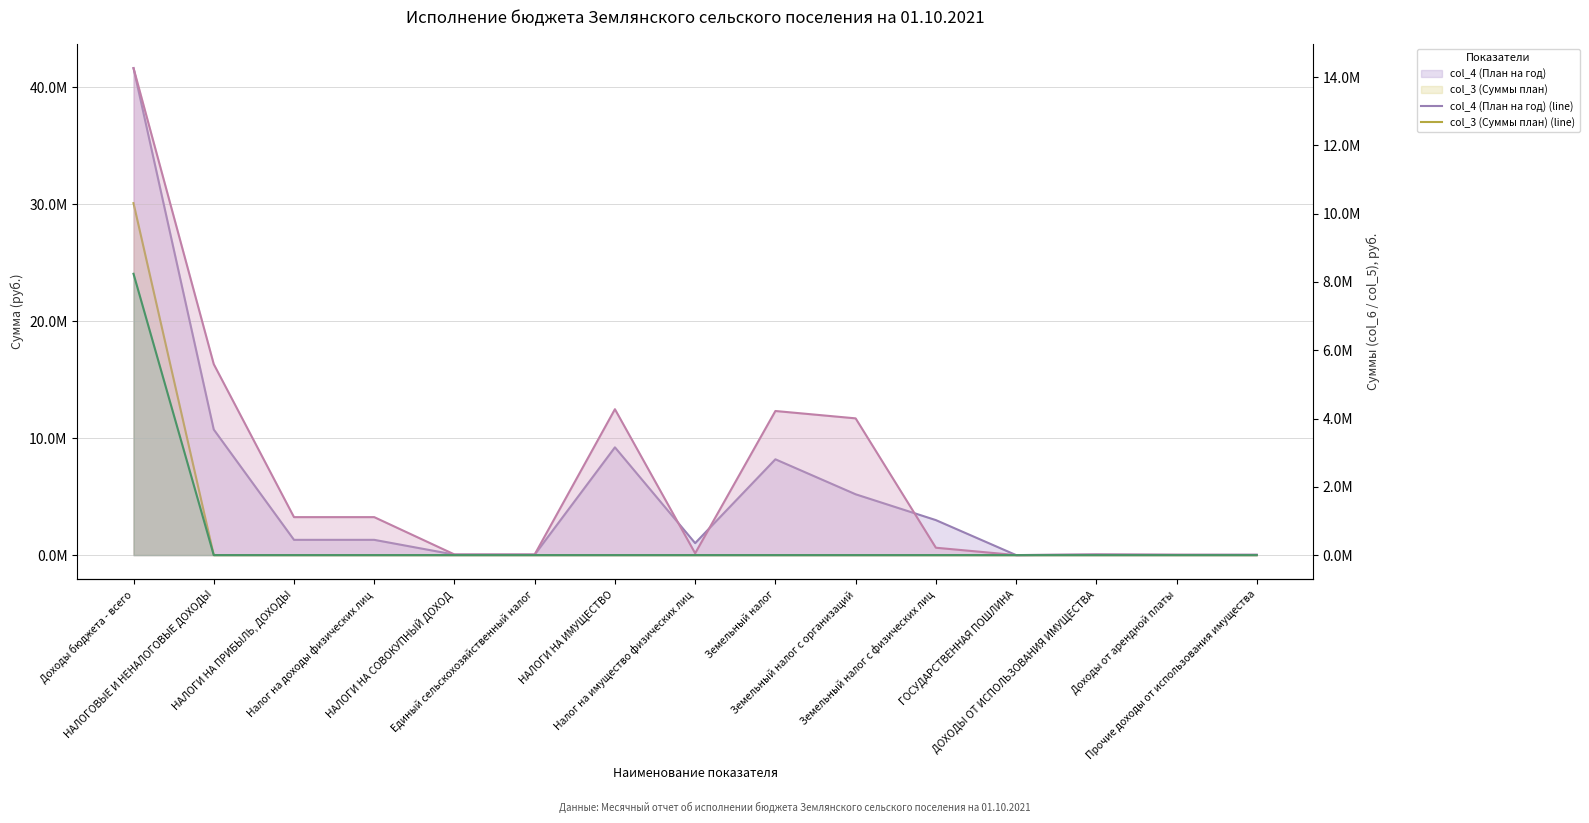

At which category is the sum across all series the highest?

Доходы бюджета - всего